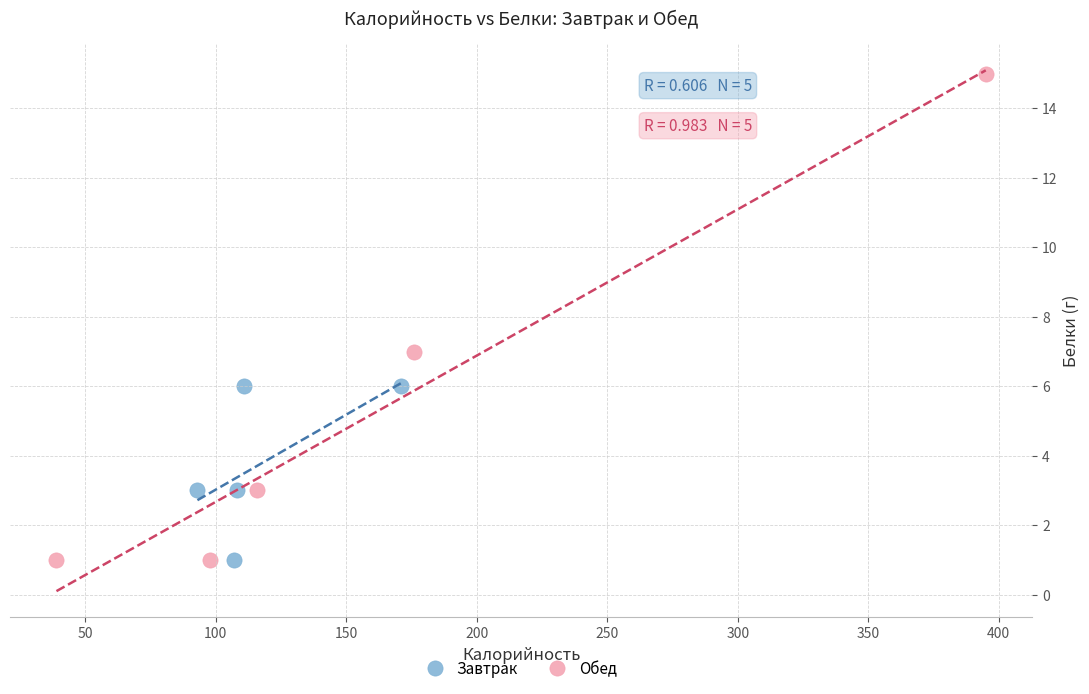

Which series has the widest spread of Y values?

Обед